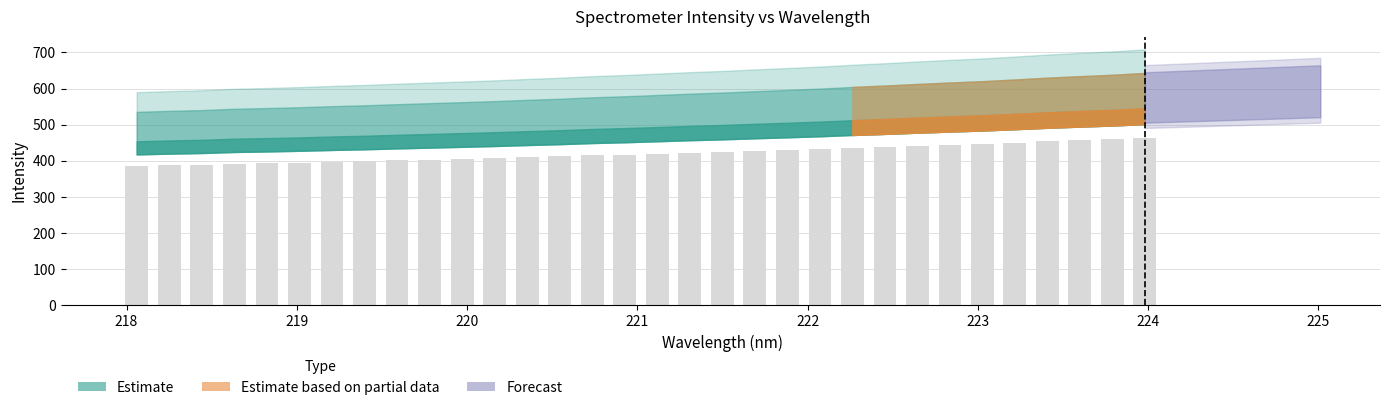

What is the smallest value displayed?

385.6